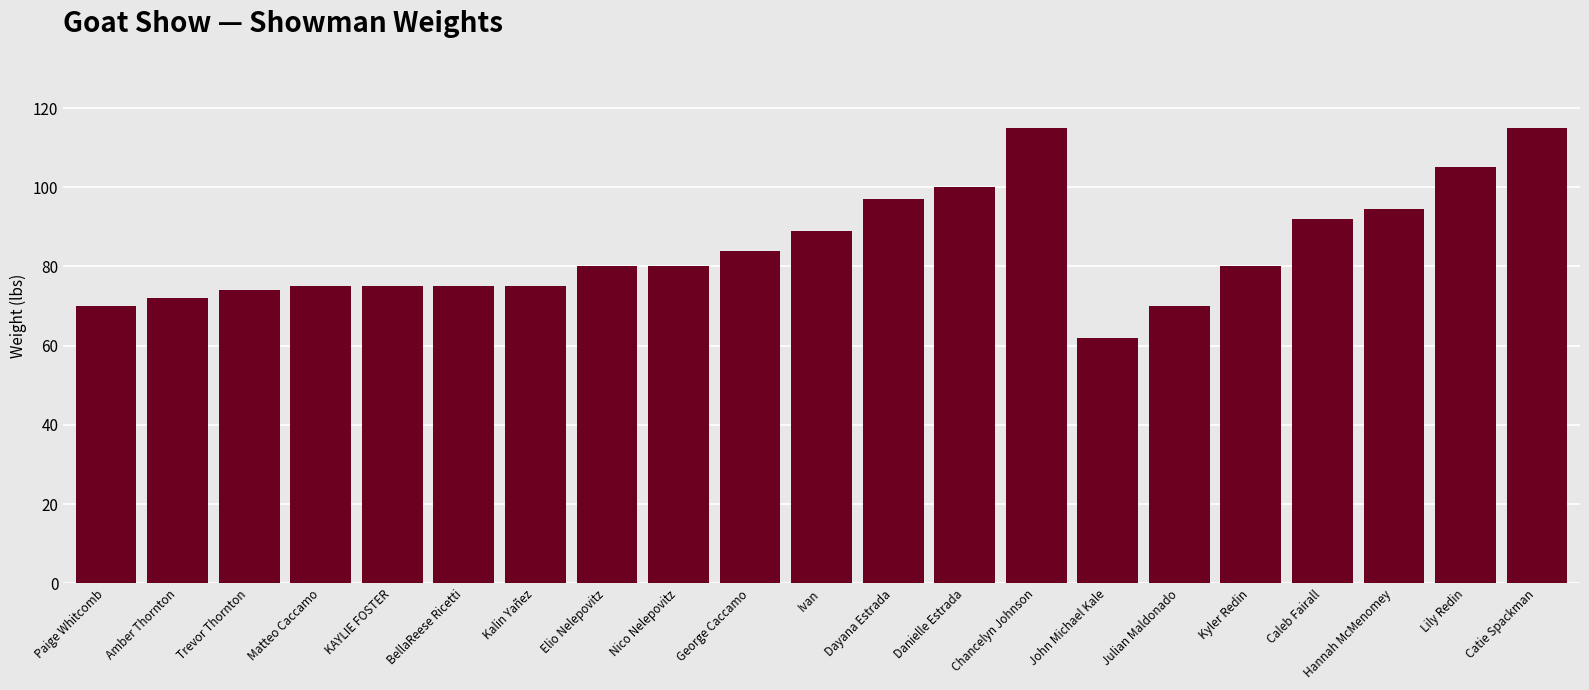

Reading left to right, extract all data points from this chart.

70.0	72.0	74.0	75.0	75.0	75.0	75.0	80.0	80.0	84.0	89.0	97.0	100.0	115.0	62.0	70.0	80.0	92.0	94.4	105.0	115.0